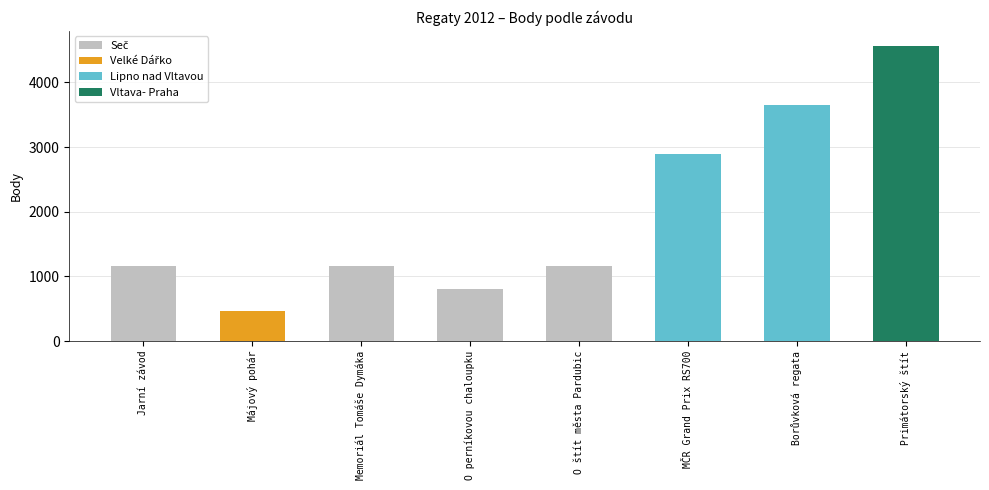

Read the Body value at 4, to the nearest 50.

1150